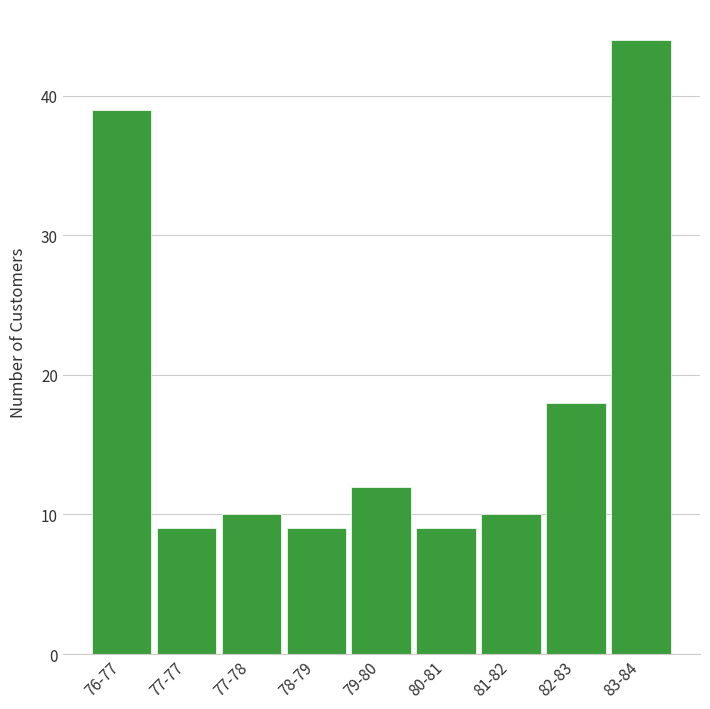

Reading right to left, what are all the values shown in this chart?

44	18	10	9	12	9	10	9	39